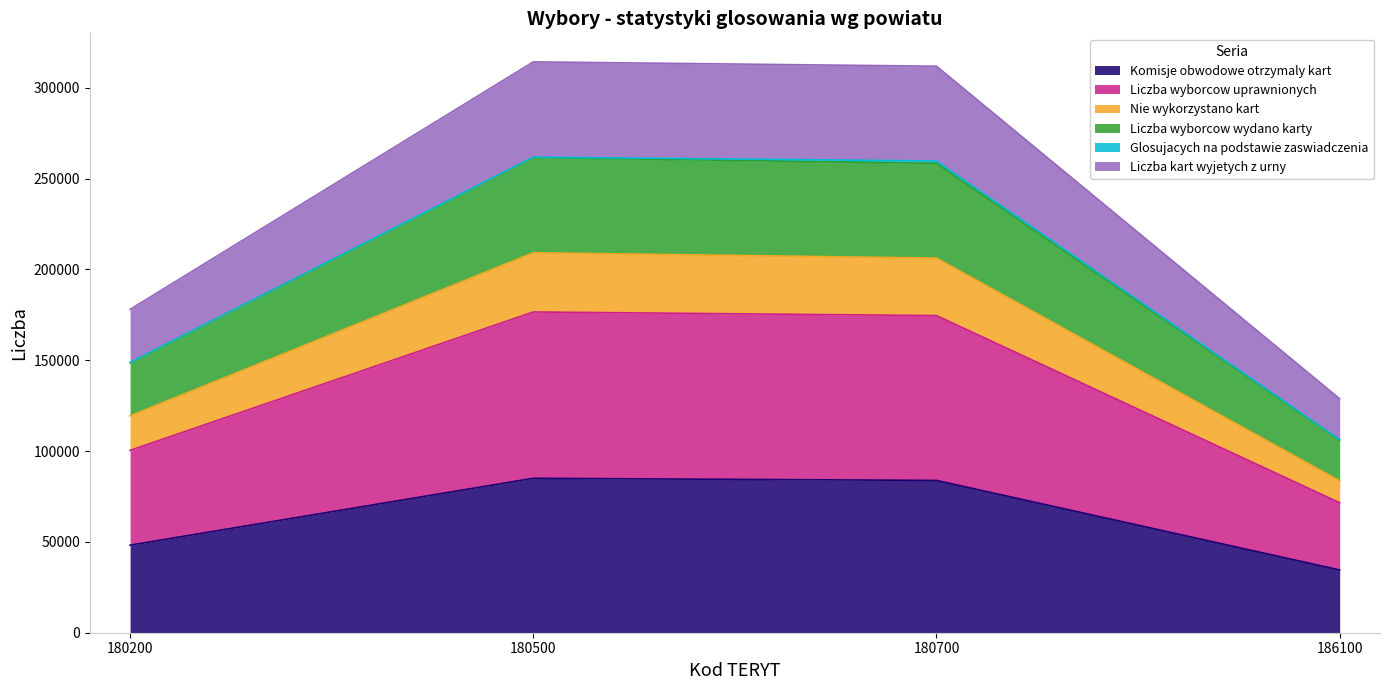

What value does the Komisje obwodowe otrzymaly kart series have at 180700?

83830